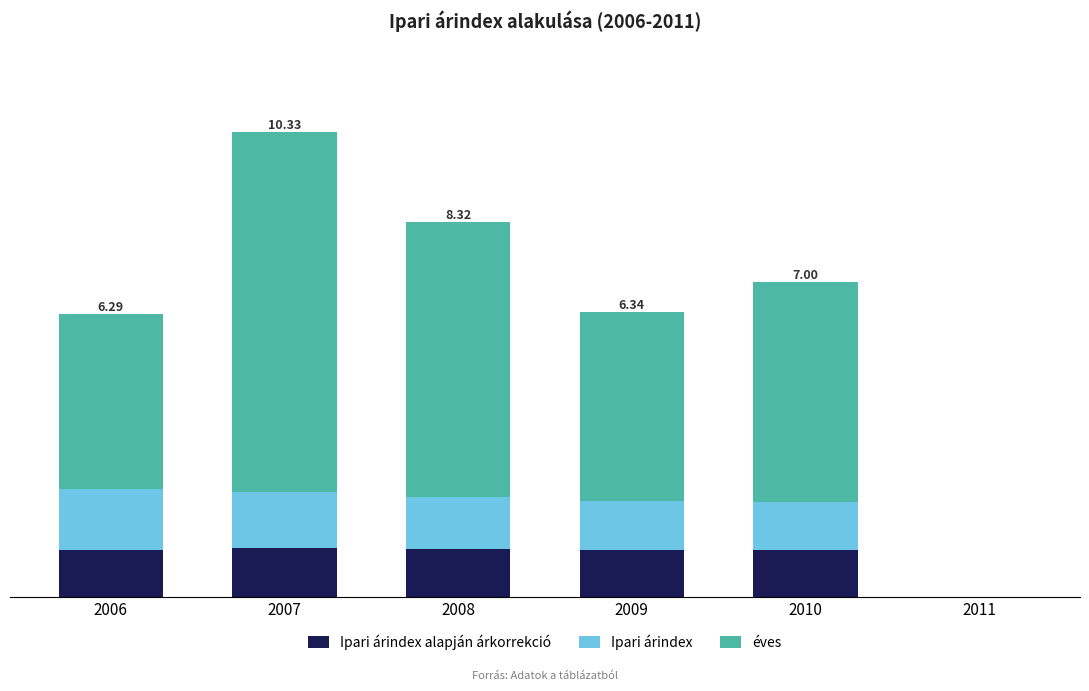

What is the sum of all Ipari árindex alapján árkorrekció values?

5.3